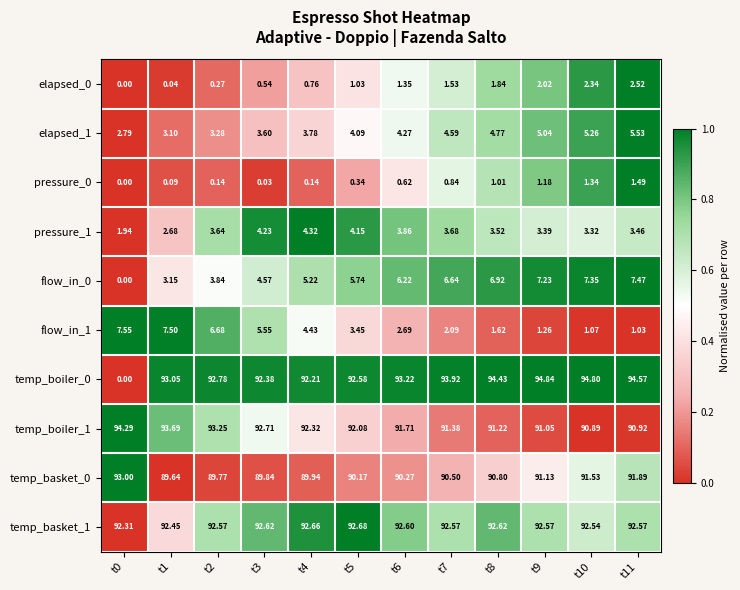

Is the value of pressure_1 at t2 greater than the value of temp_basket_1 at t11?

No